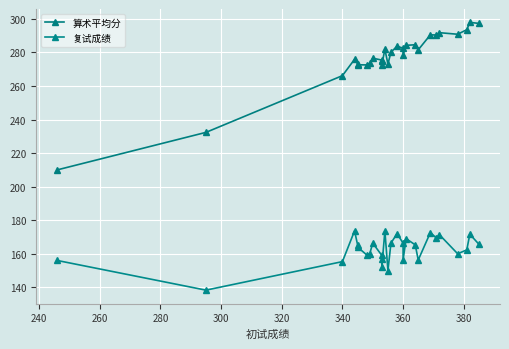

Rank the series by their maximum value, from lowest to highest.

复试成绩, 算术平均分